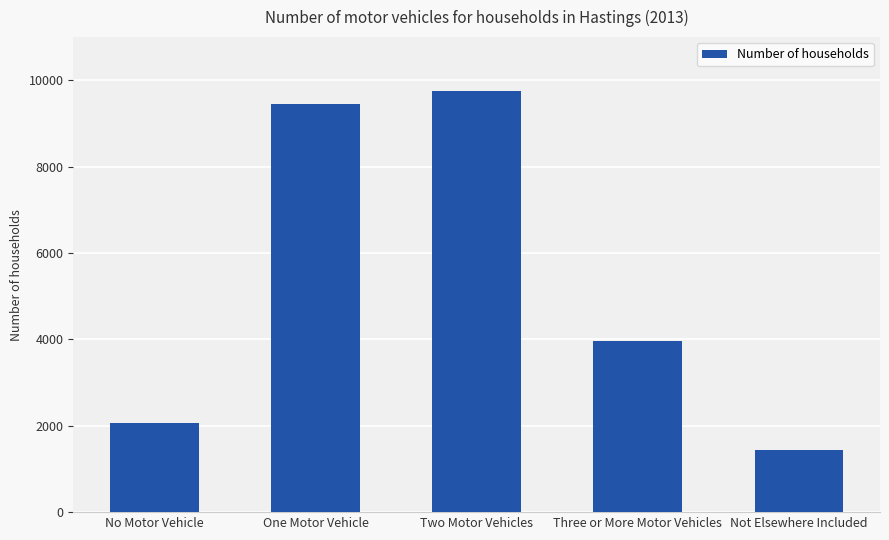

What is the ratio of the value at Three or More Motor Vehicles to the value at No Motor Vehicle?

1.9